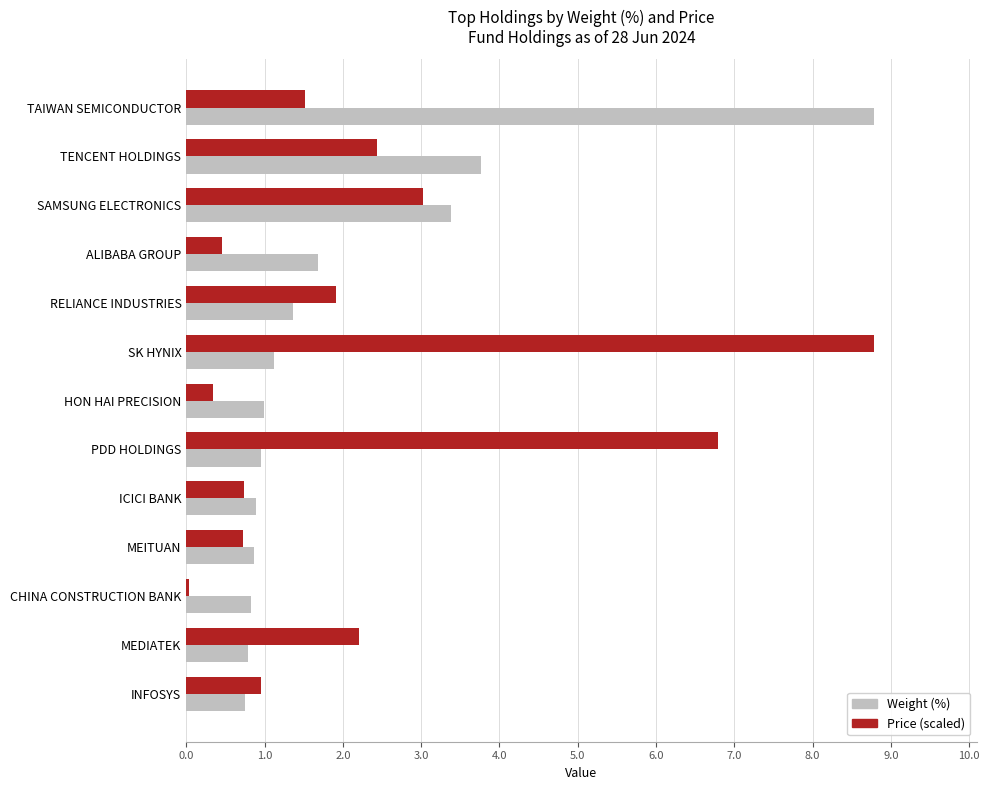

True or false: Price (scaled) has a value of 14.6 at SK HYNIX.

False